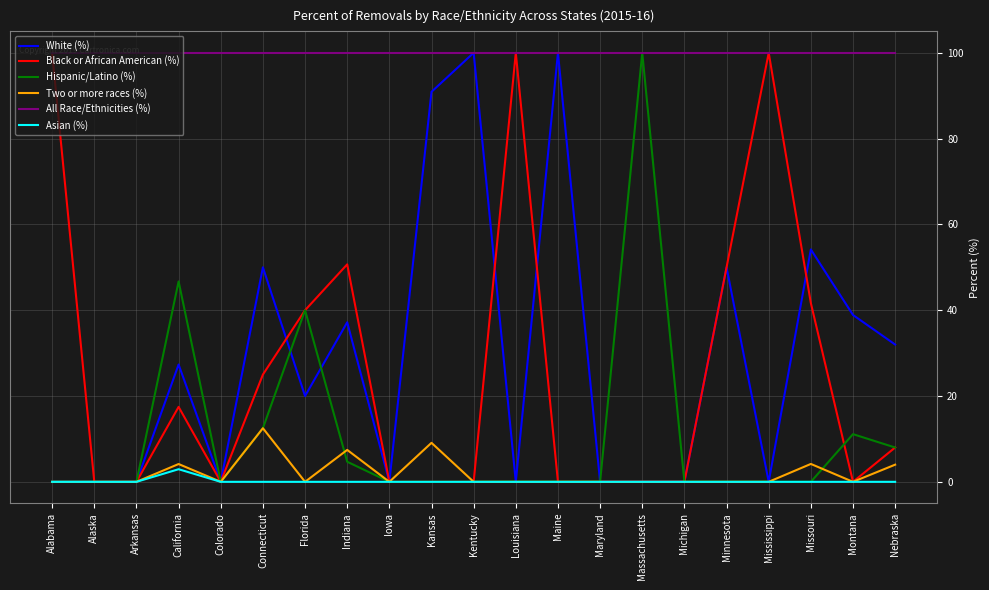

What is the sum of the All Race/Ethnicities (%) values at Mississippi and Kansas?

200.0